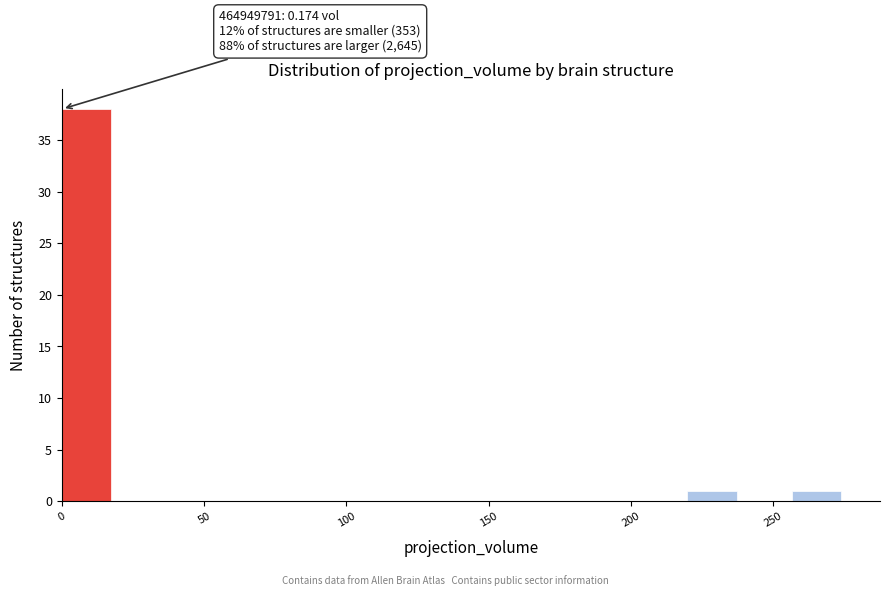

Read against the x-axis, roughly where is the centre of the tallest bar?

10